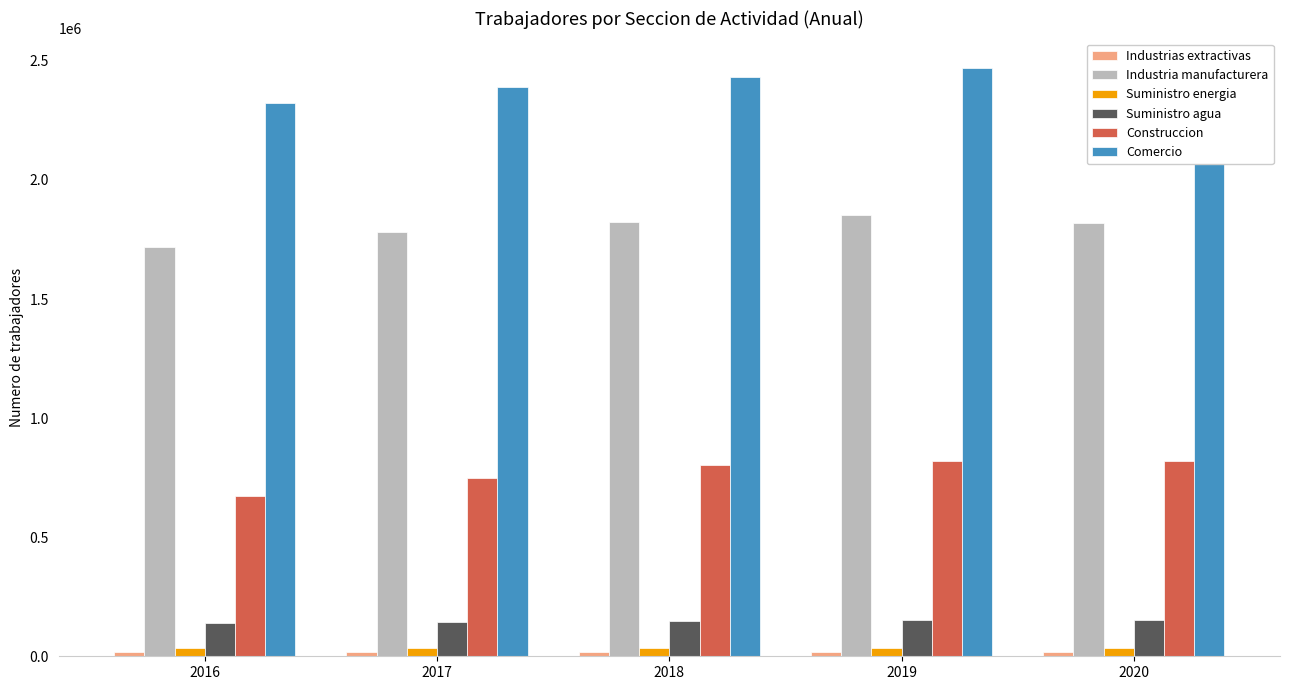

What is the difference between the maximum and minimum values in the Construccion series?

145002